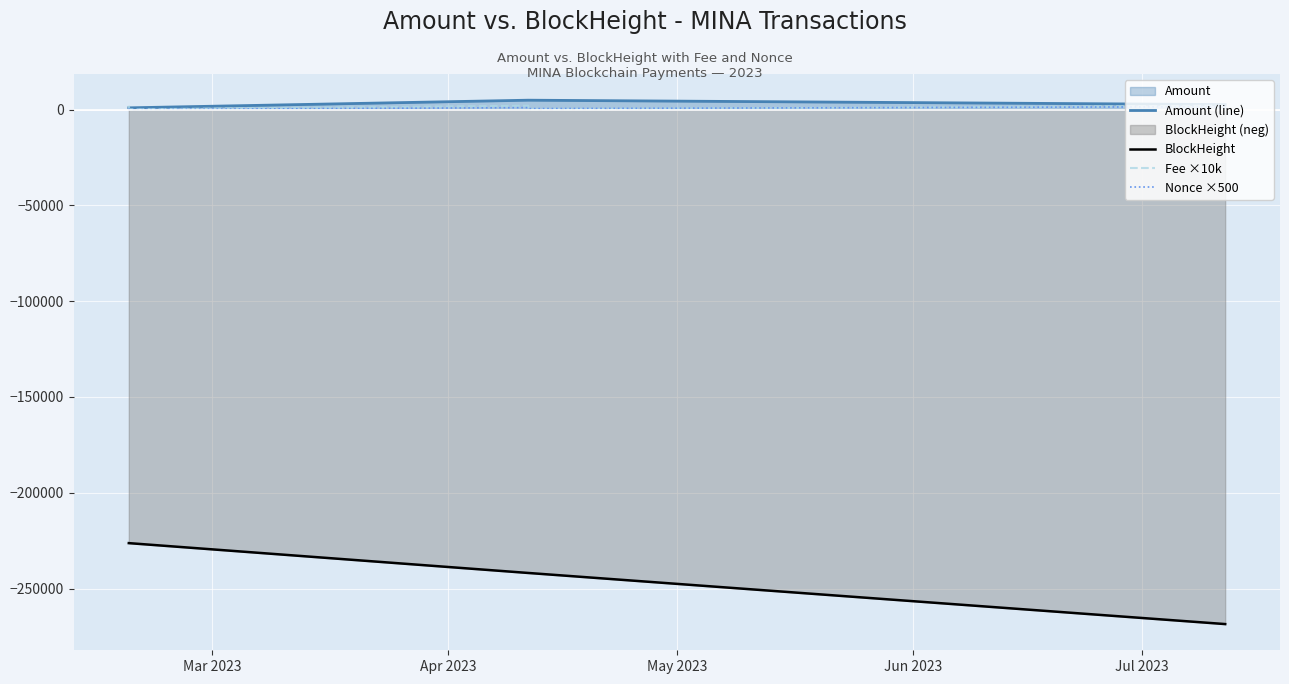

True or false: Nonce ×500 and BlockHeight intersect in this chart.

False